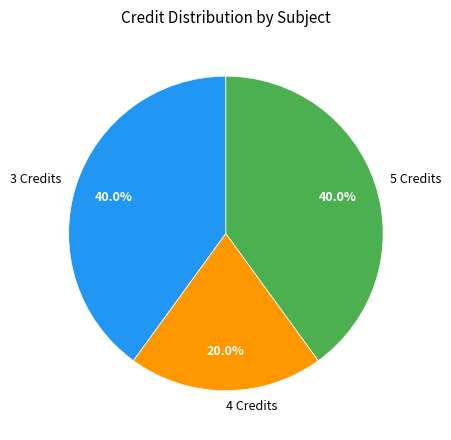

Which slice is the smallest?

4 Credits